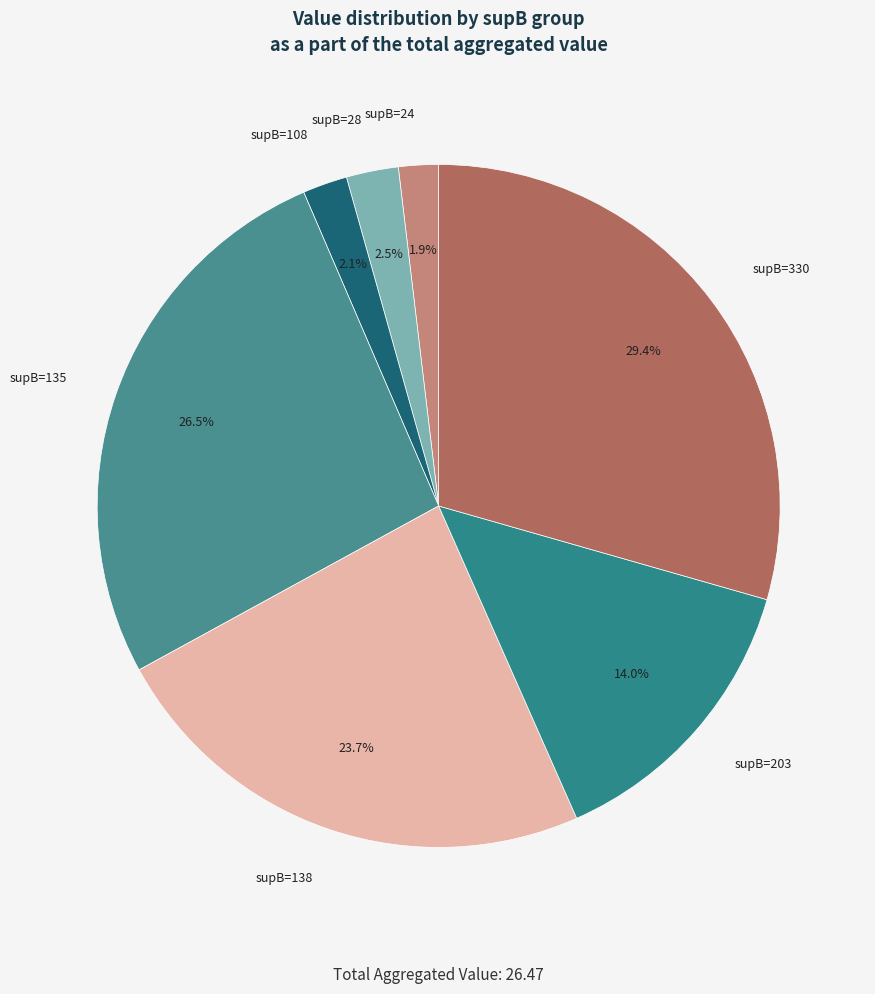

Which has a higher value, supB=28 or supB=203?

supB=203